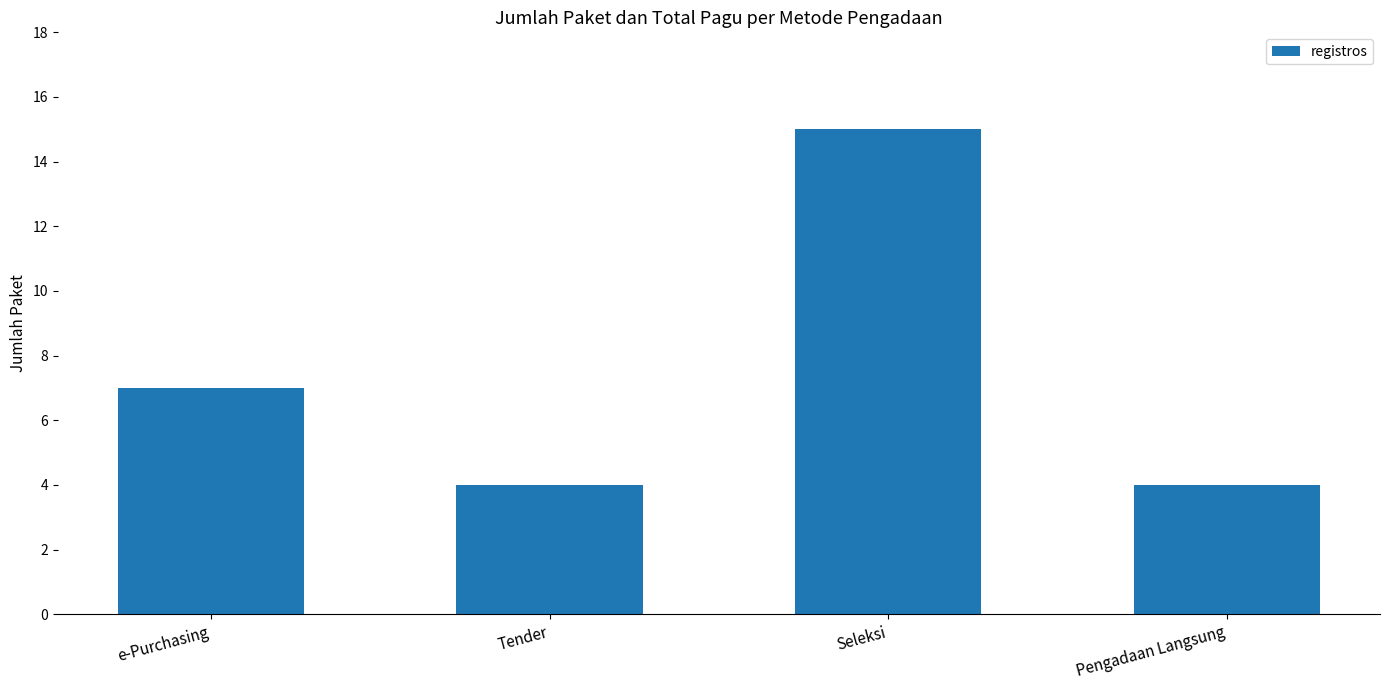

How many series are shown in this chart?

1